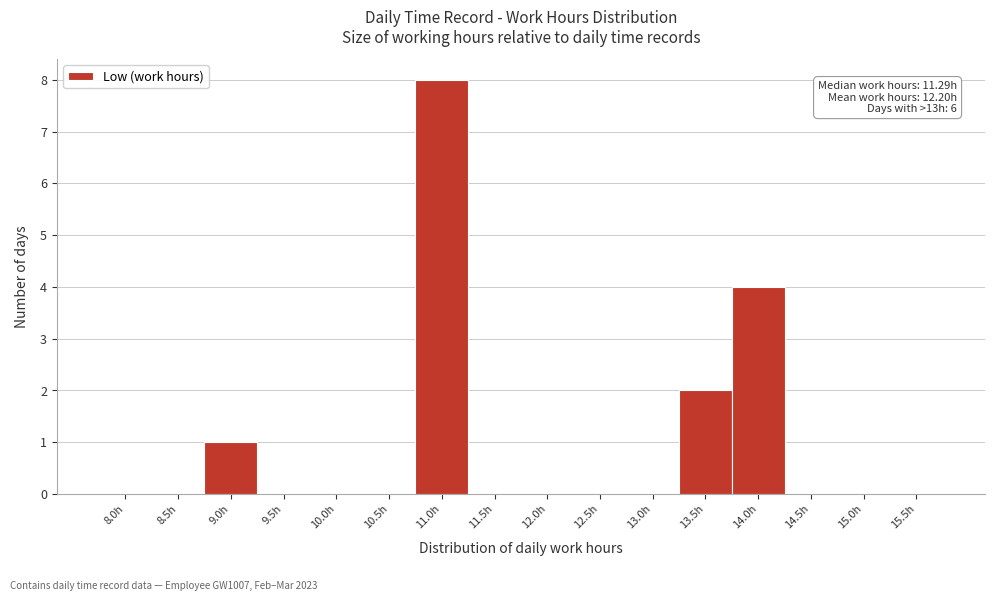

Reading right to left, what are all the values shown in this chart?

15.5h=0	15.0h=0	14.5h=0	14.0h=4	13.5h=2	13.0h=0	12.5h=0	12.0h=0	11.5h=0	11.0h=8	10.5h=0	10.0h=0	9.5h=0	9.0h=1	8.5h=0	8.0h=0